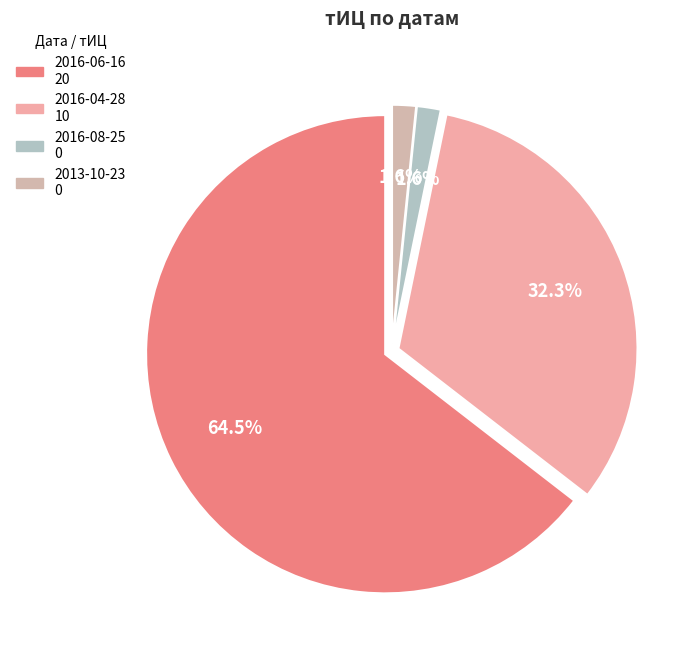

Do 2016-06-16 and 2016-08-25 together represent more than half of the pie?

Yes